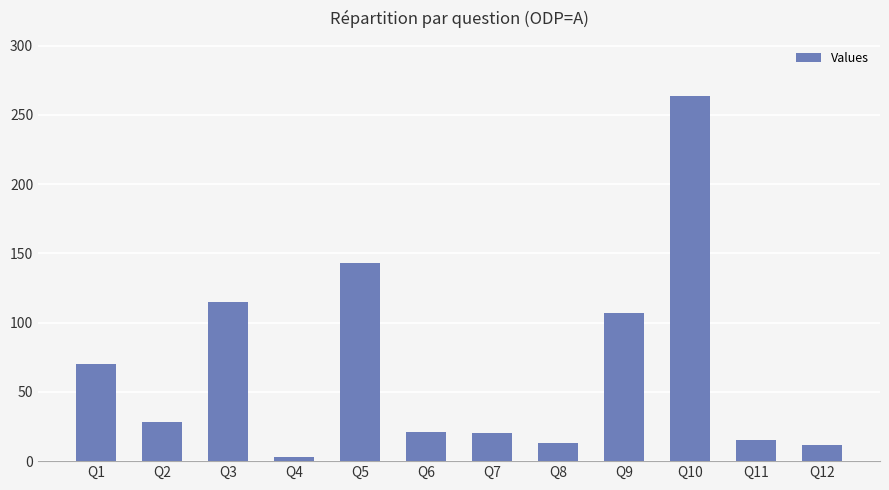

At which label is the value closest to 133?

Q5